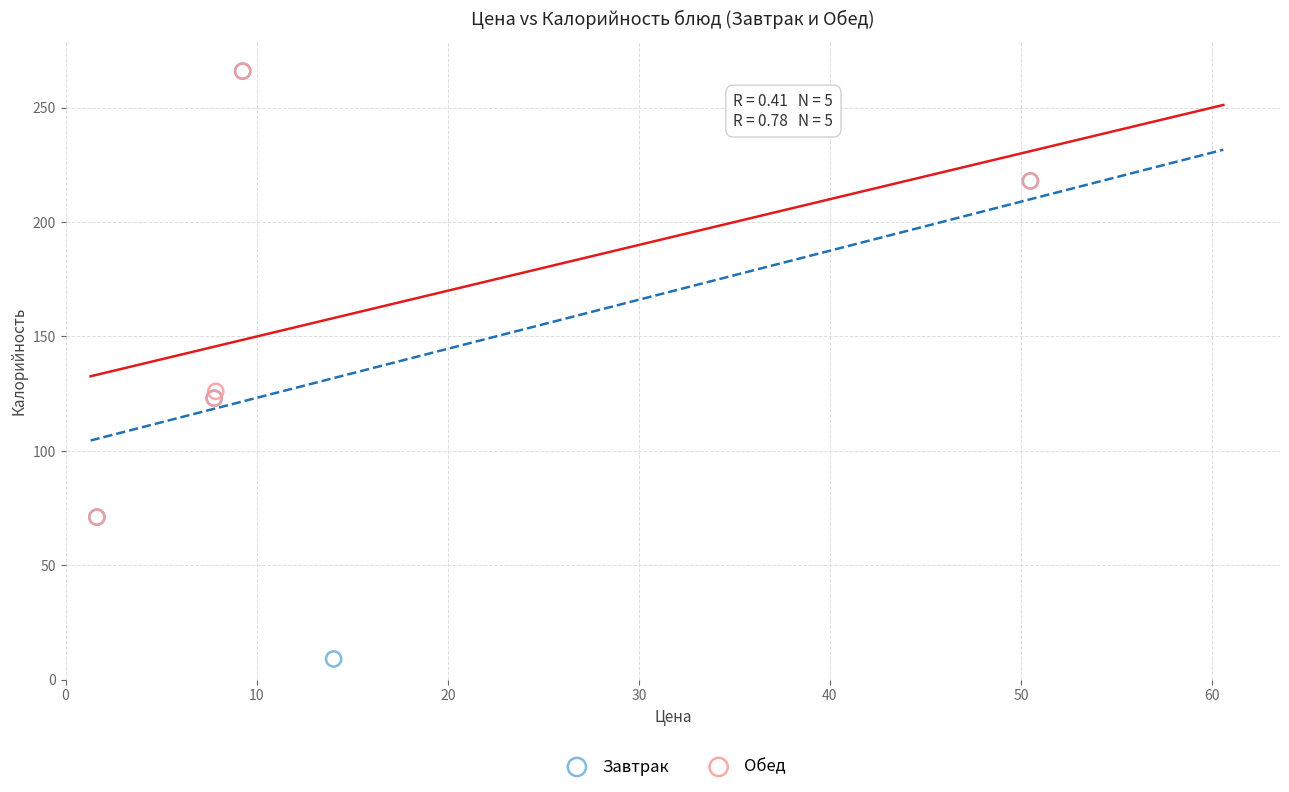

Which series has the widest spread of Y values?

Завтрак